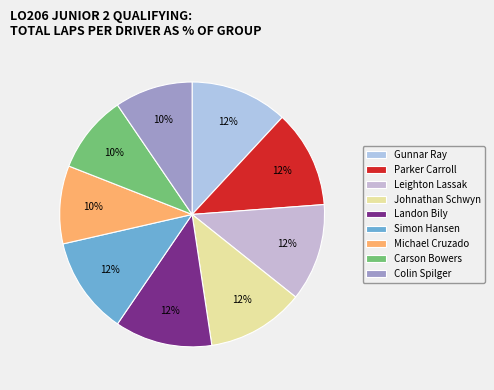

What portion of the pie excludes Leighton Lassak?

88.1%